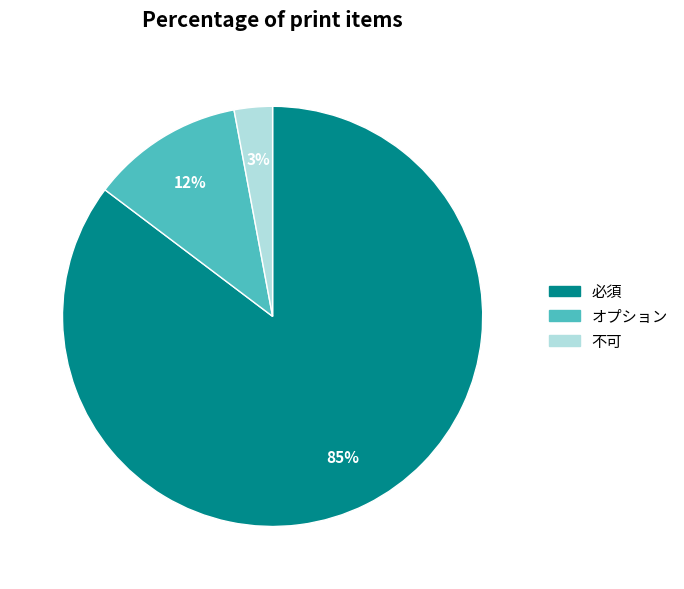

To the nearest percent, what is the difference between the largest and smallest slice percentages?

82%